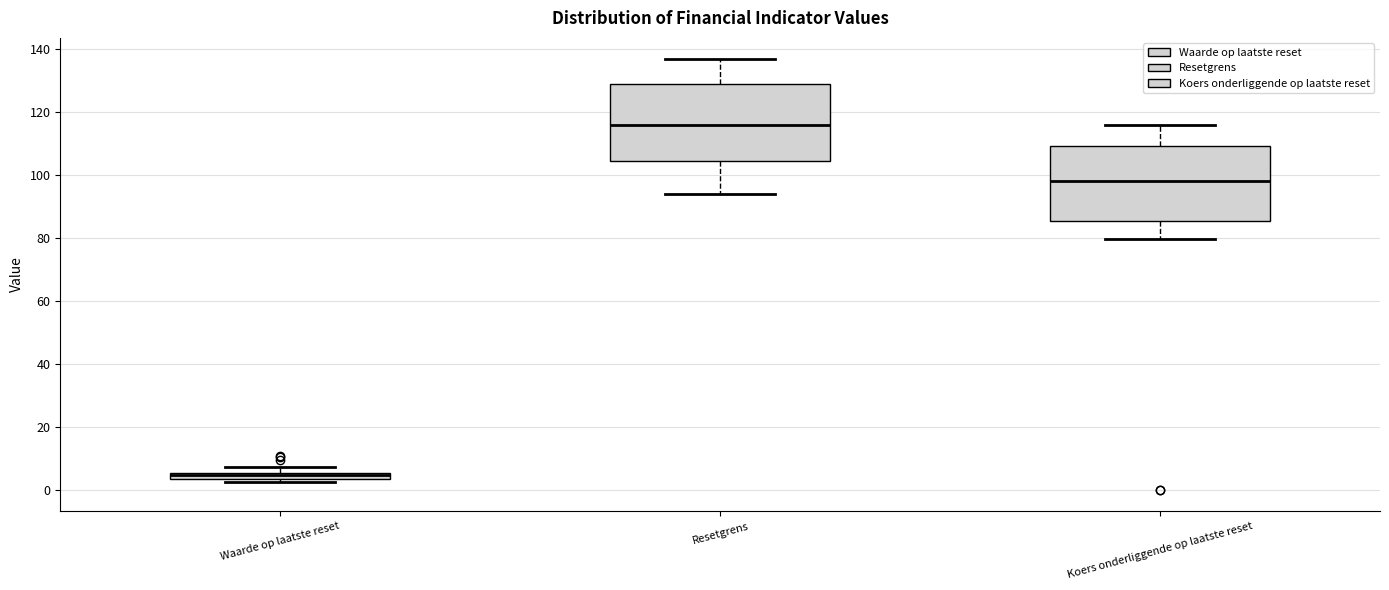

Which box has the highest median line?

Resetgrens